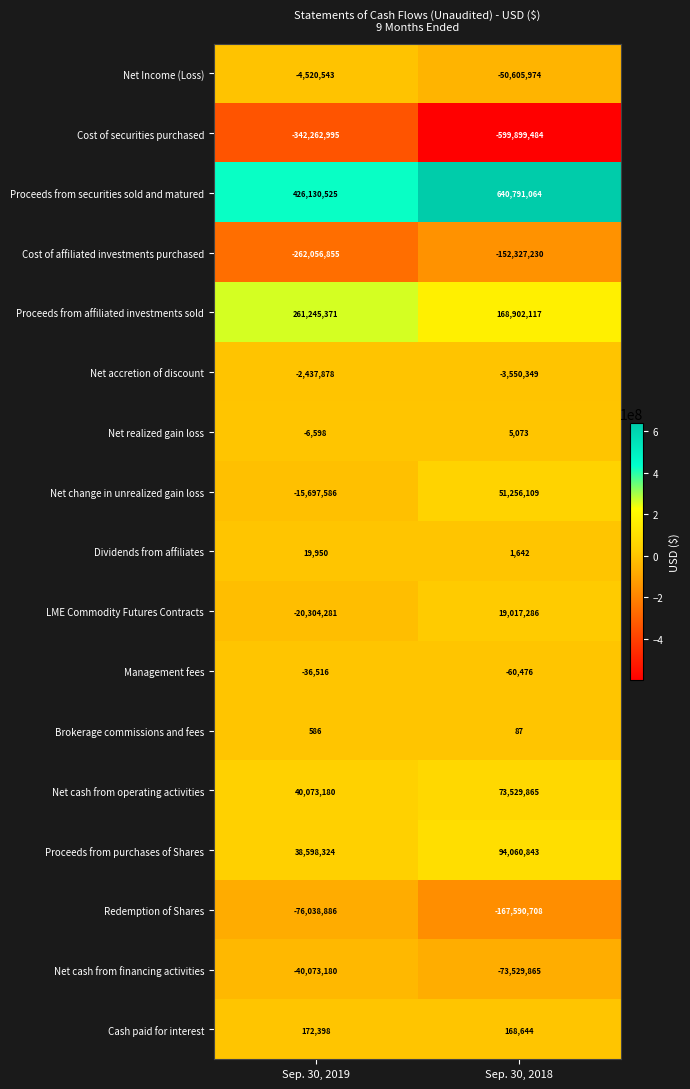

At which category is the sum across all series the highest?

Sep. 30, 2019